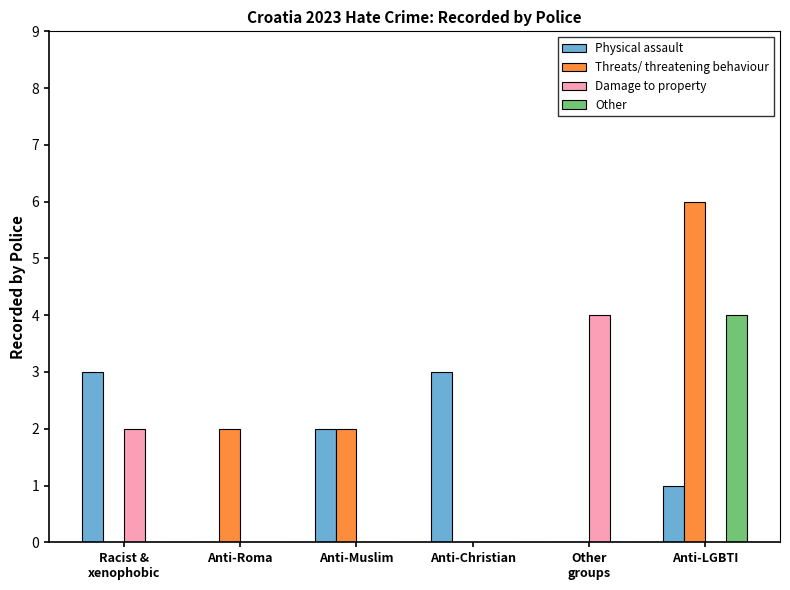

How many categories are shown in the chart?

6